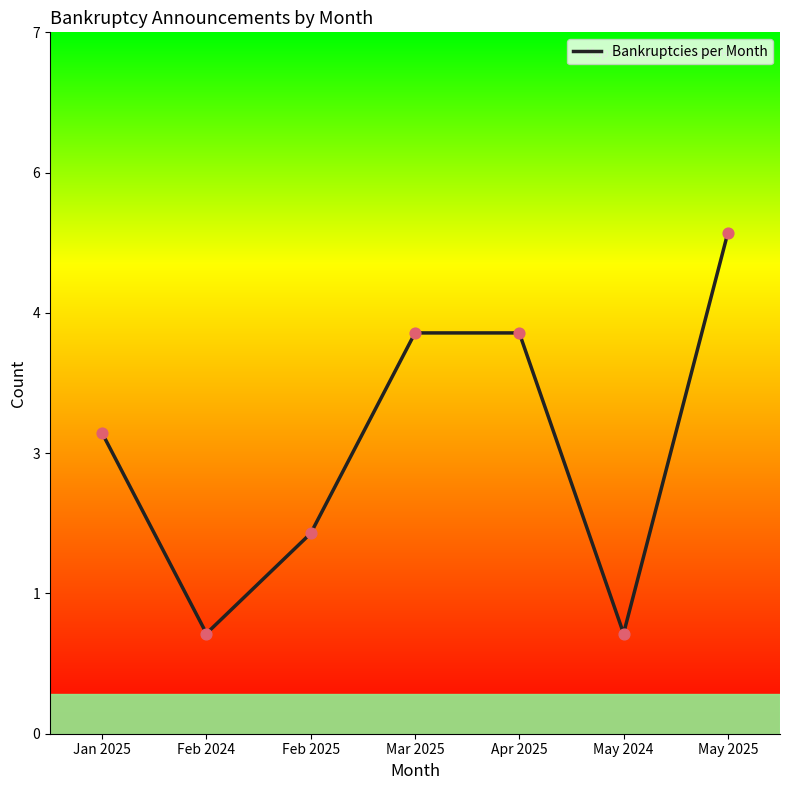

Does the chart have visible grid lines?

No